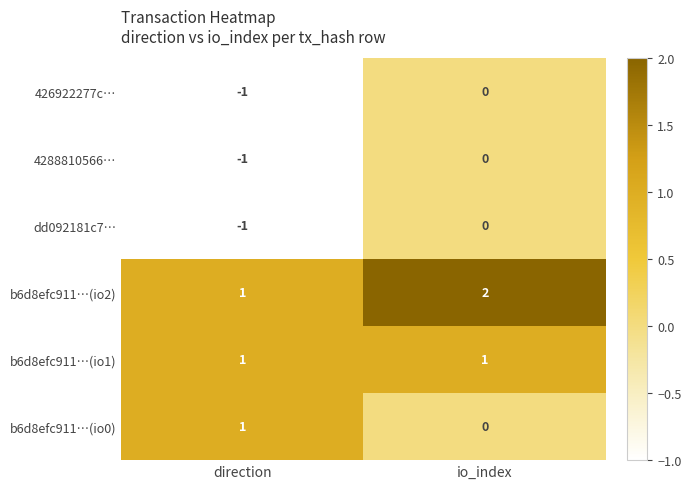

True or false: dd092181c7… has a value of 0 at io_index.

True